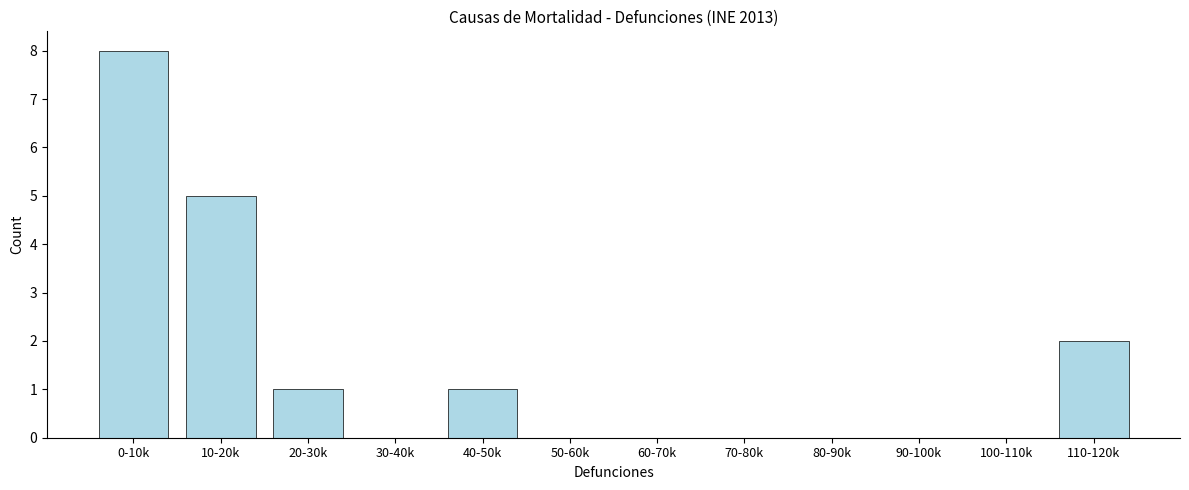

Reading right to left, what are all the values shown in this chart?

110-120k=2	100-110k=0	90-100k=0	80-90k=0	70-80k=0	60-70k=0	50-60k=0	40-50k=1	30-40k=0	20-30k=1	10-20k=5	0-10k=8